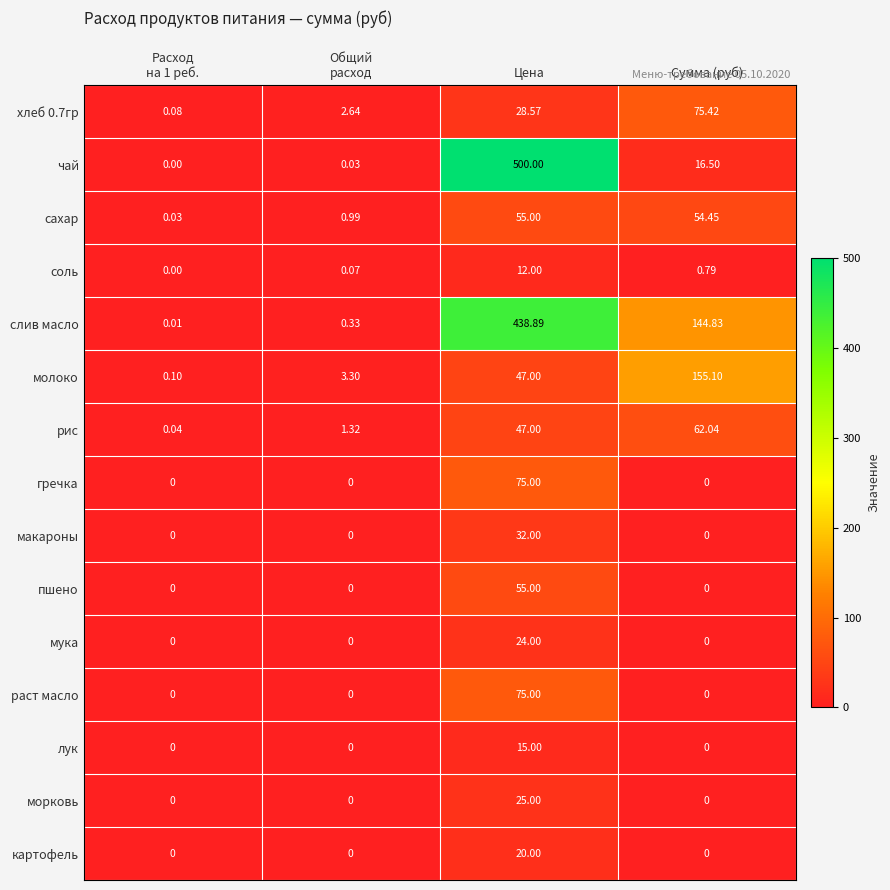

At which category is the sum across all series the highest?

Цена